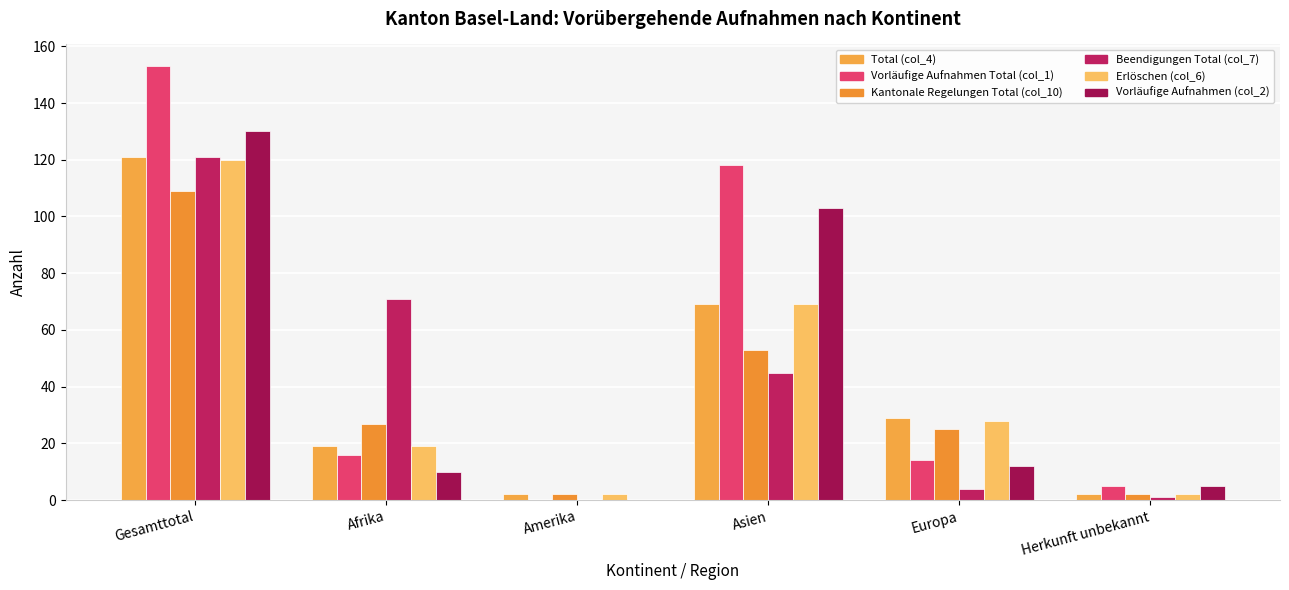

Which series has the largest total across all categories?

Vorläufige Aufnahmen Total (col_1)